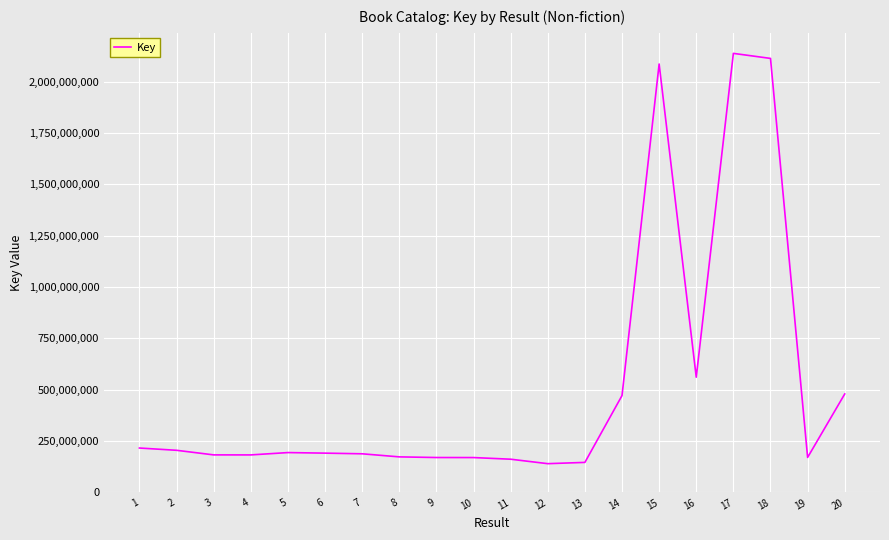

What is the minimum value shown in the chart?

140002727